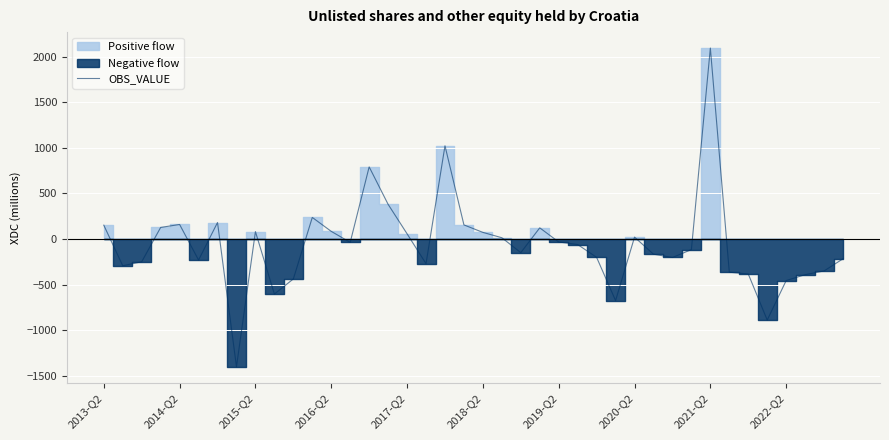

Reading right to left, transcribe all the data shown in this chart.

-215.9	-349.6	-390.6	-455.0	-888.3	-382.9	-363.6	2095.5	-115.6	-202.0	-165.7	21.5	-674.9	-200.6	-59.9	-31.8	123.2	-148.7	14.6	73.3	155.3	1023.2	-270.0	57.9	381.0	791.9	-36.0	84.5	237.3	-437.4	-602.8	82.0	-1400.8	181.5	-229.9	160.1	127.7	-249.0	-292.5	152.5